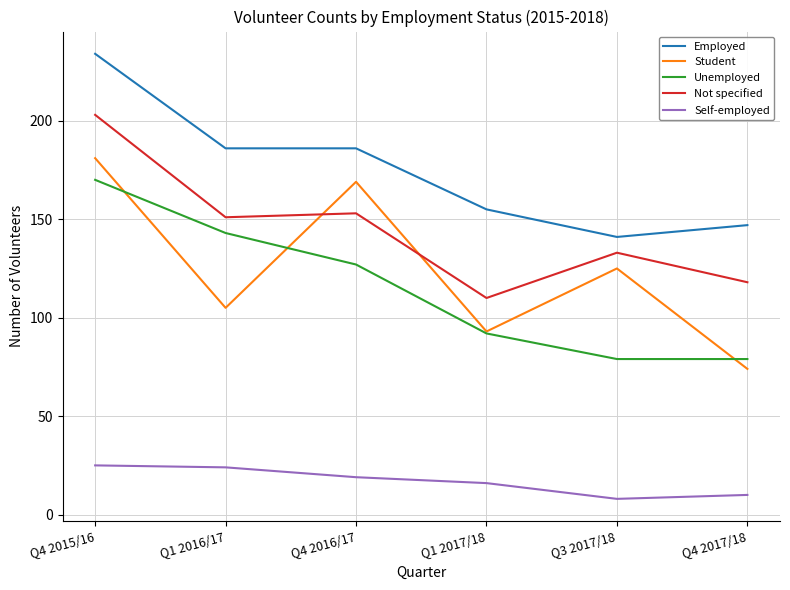

What are all the series names shown in the legend?

Employed, Student, Unemployed, Not specified, Self-employed